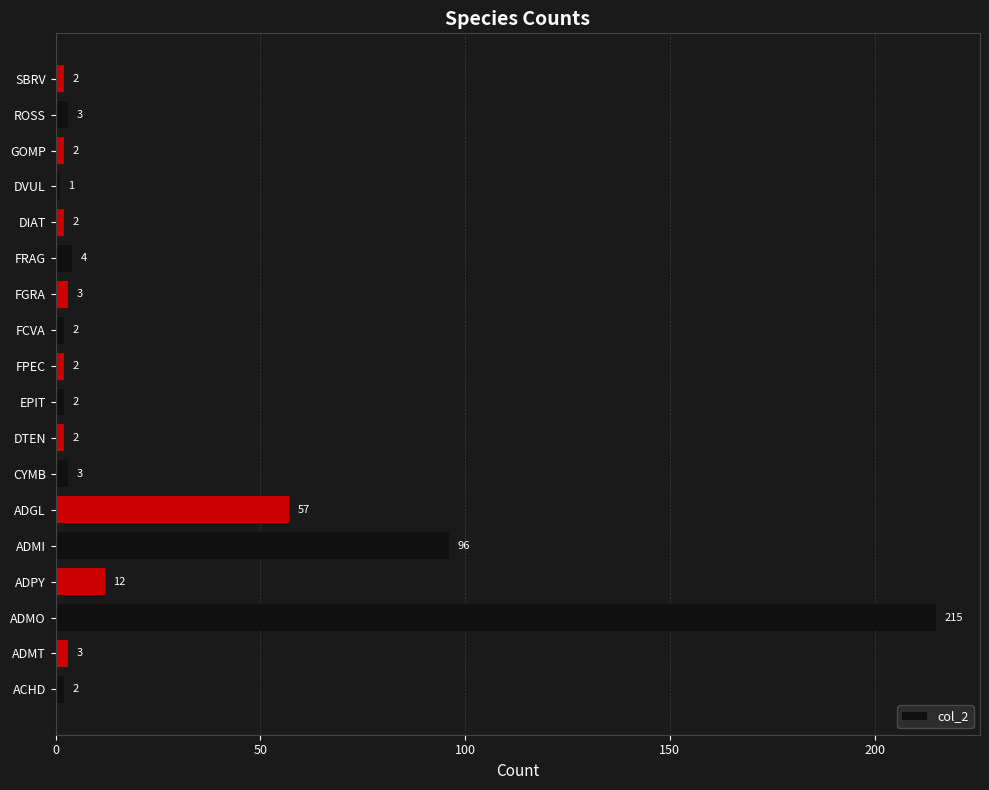

Are the bars grouped side by side (vs. stacked)?

No